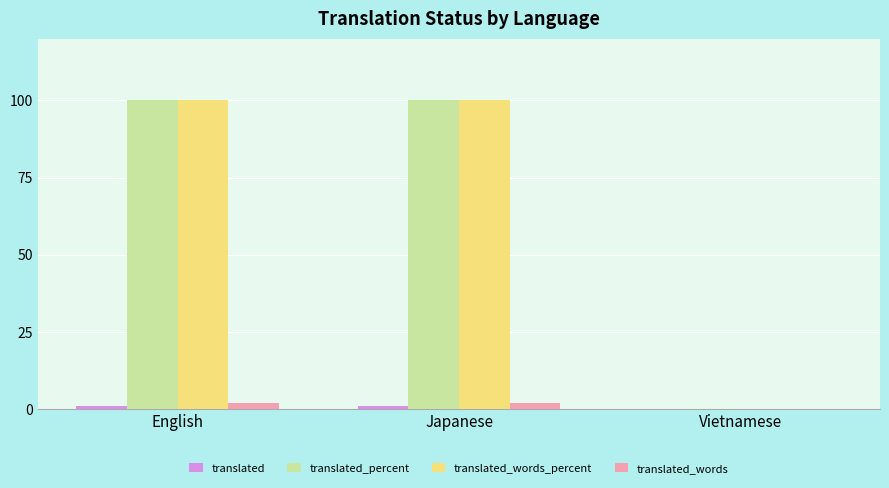

Count the number of data series in this chart.

4